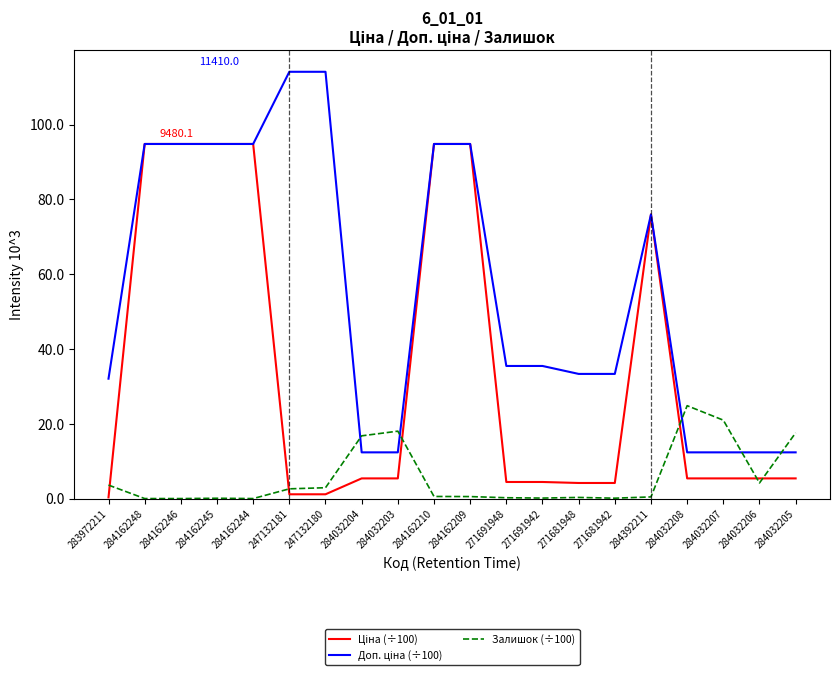

What position from the right is 284032204?

13